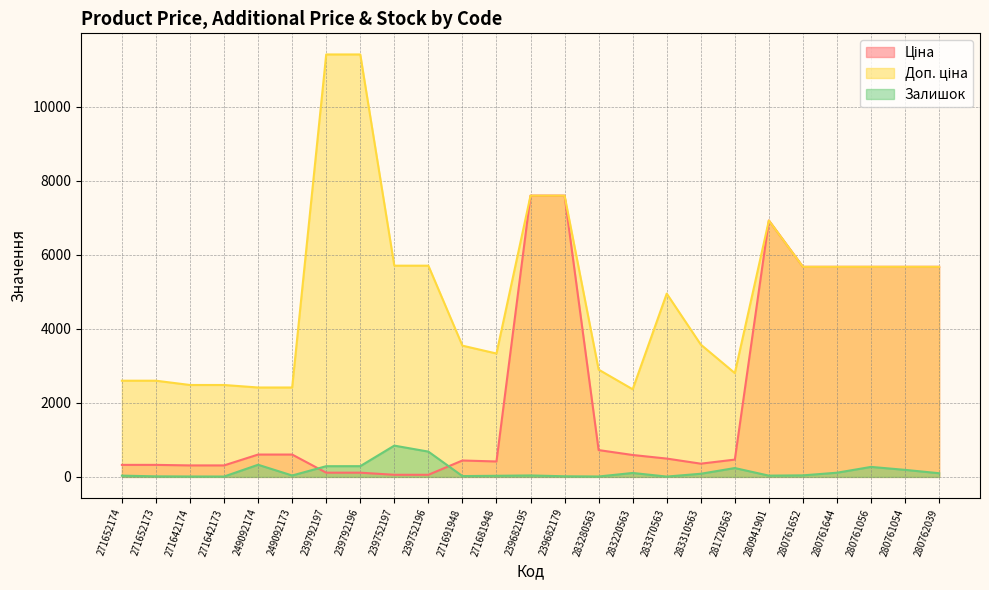

At which label does Ціна first exceed 495?

249092174